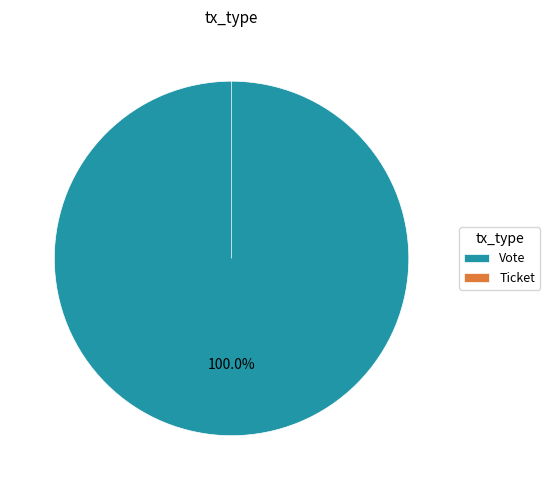

What is the smallest slice in the pie chart?

Ticket